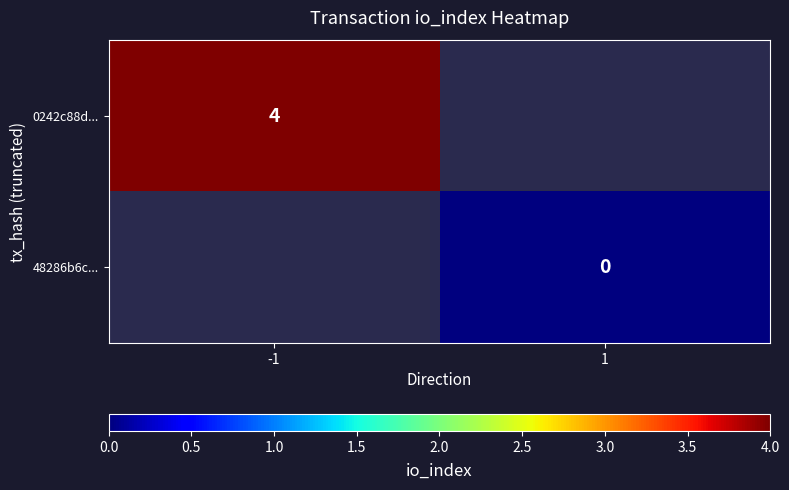

At how many categories does at least one series exceed 3?

1